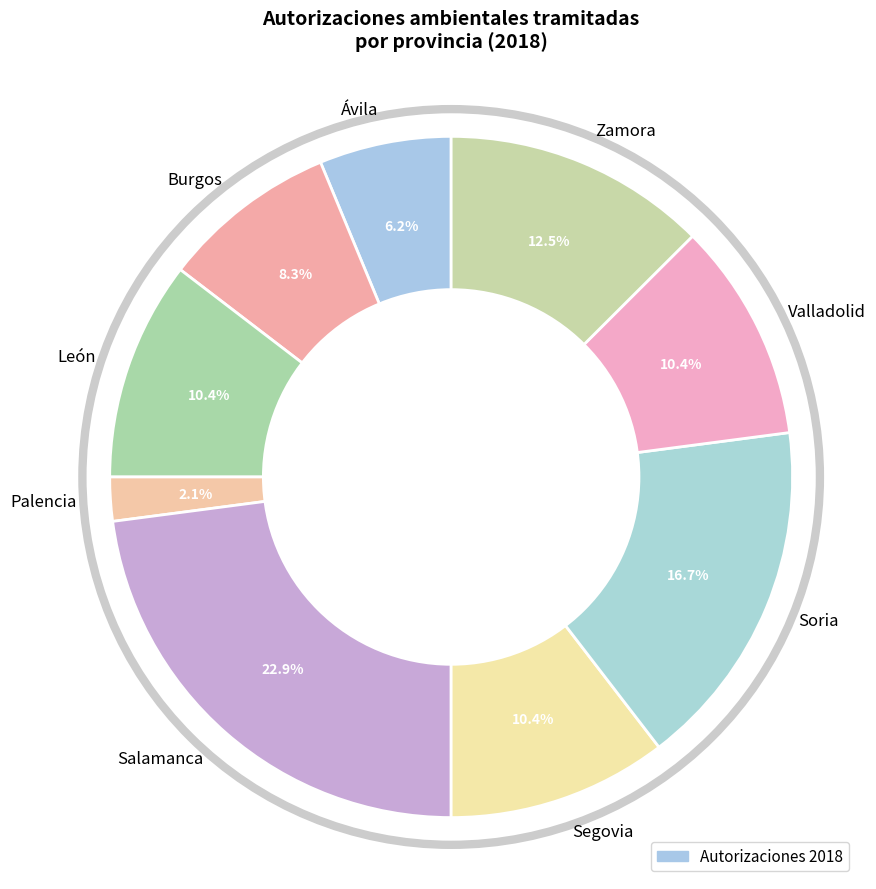

Which has a higher value, Palencia or Zamora?

Zamora